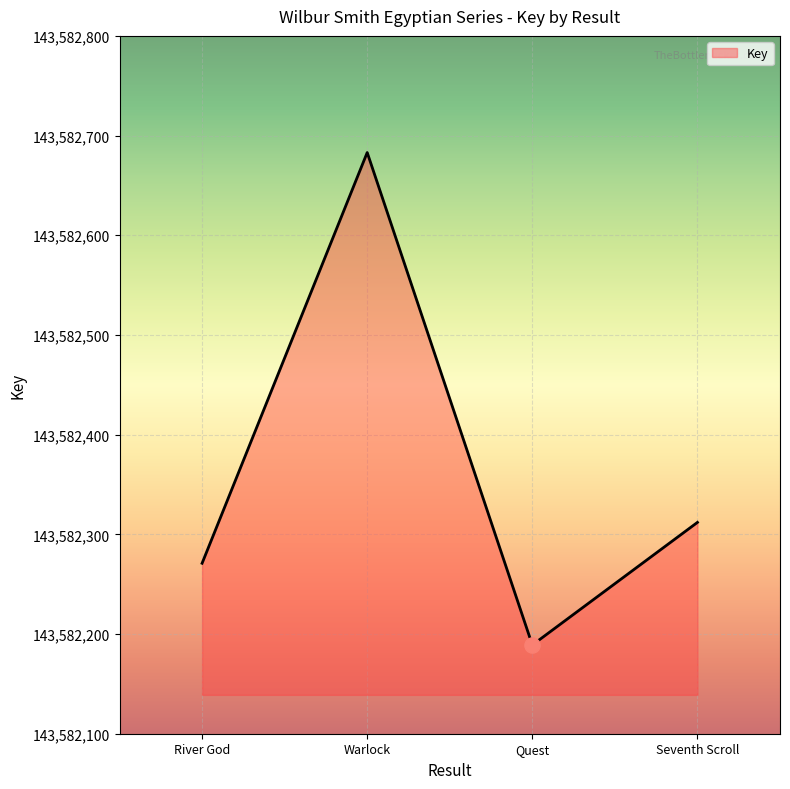

Which has a higher value, Warlock or Seventh Scroll?

Warlock